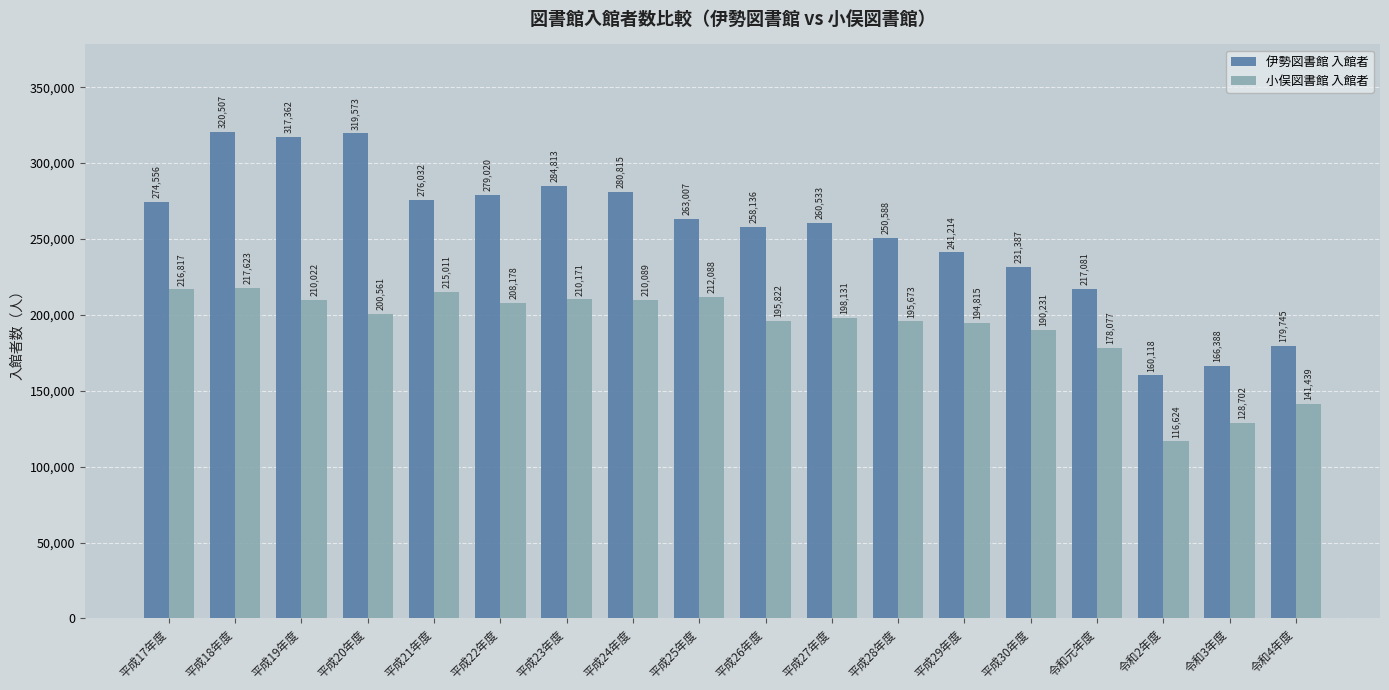

How many data points does each series have?

18